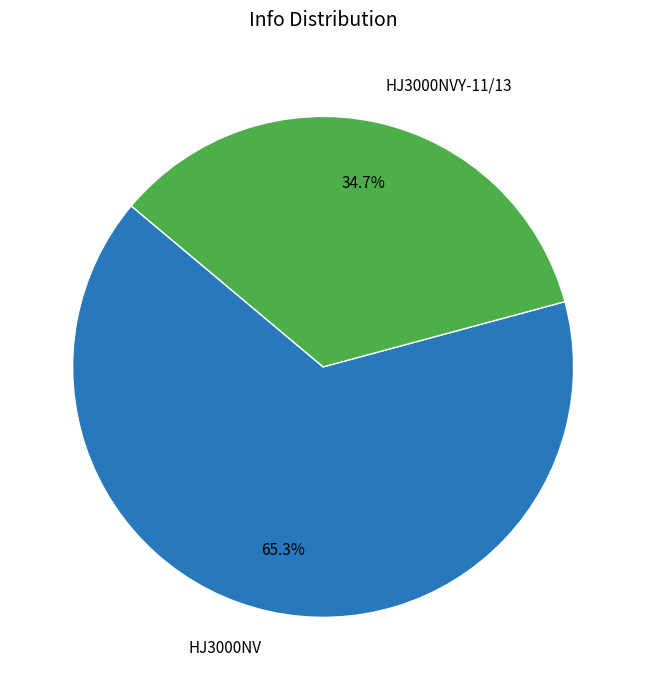

Approximately how many times larger is the value at HJ3000NVY-11/13 compared to HJ3000NV?

0.5